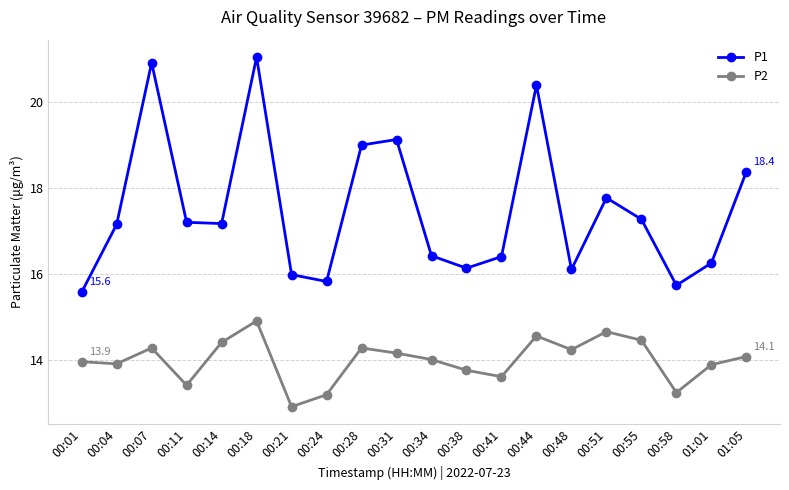

How many interior local peaks does the P2 series have?

5